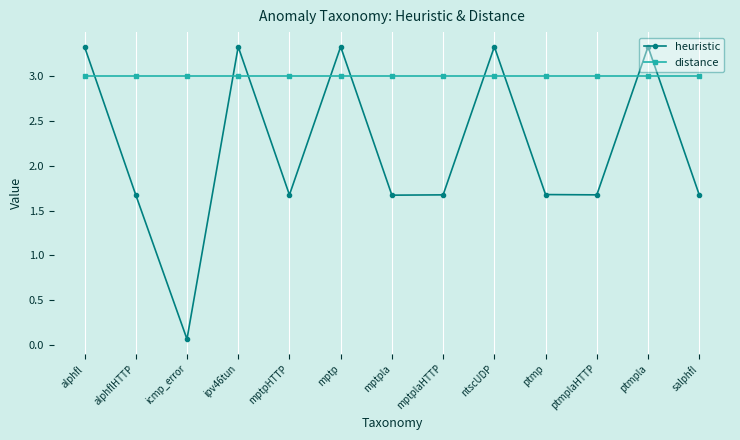

What is the difference between the highest and lowest values at alphfl?

0.3